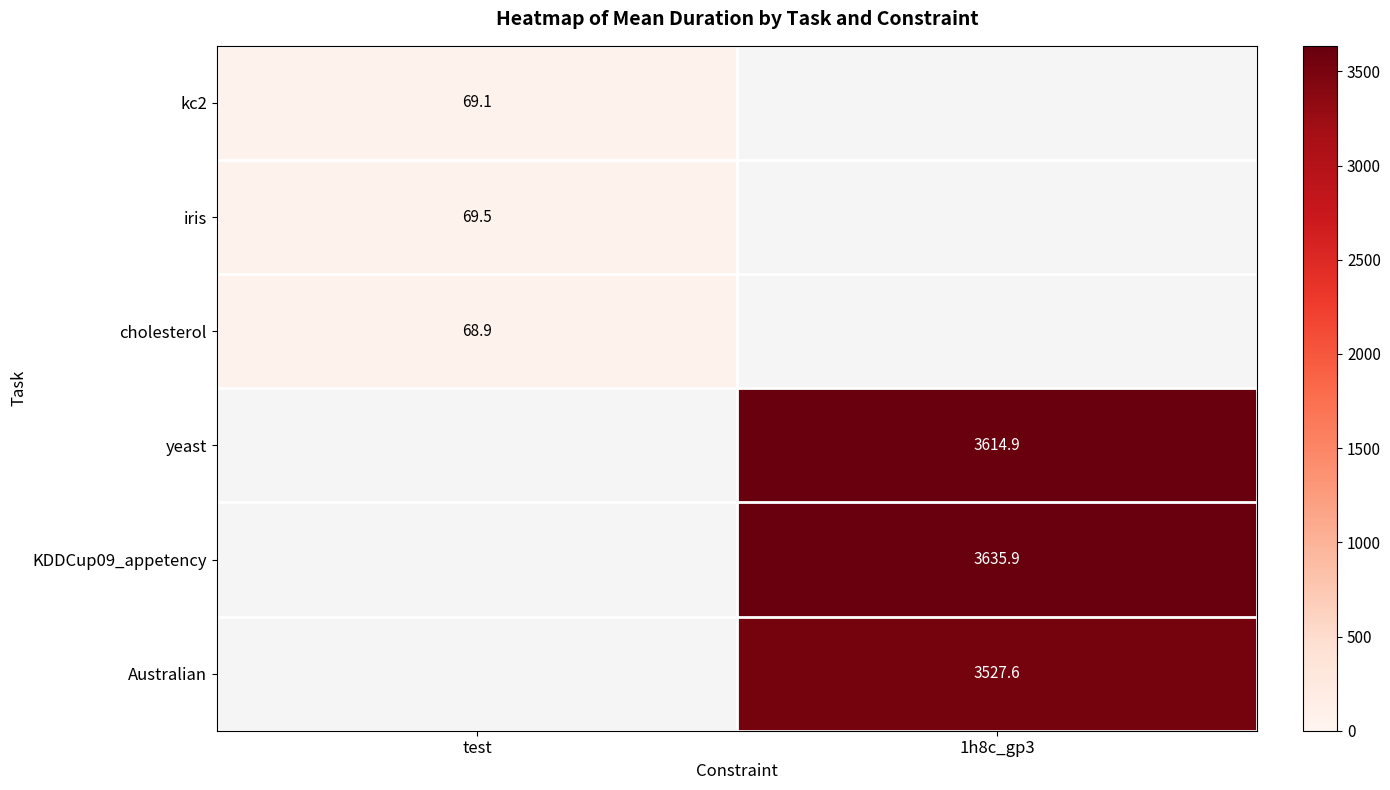

Is the value of yeast at 1h8c_gp3 greater than the value of iris at test?

Yes